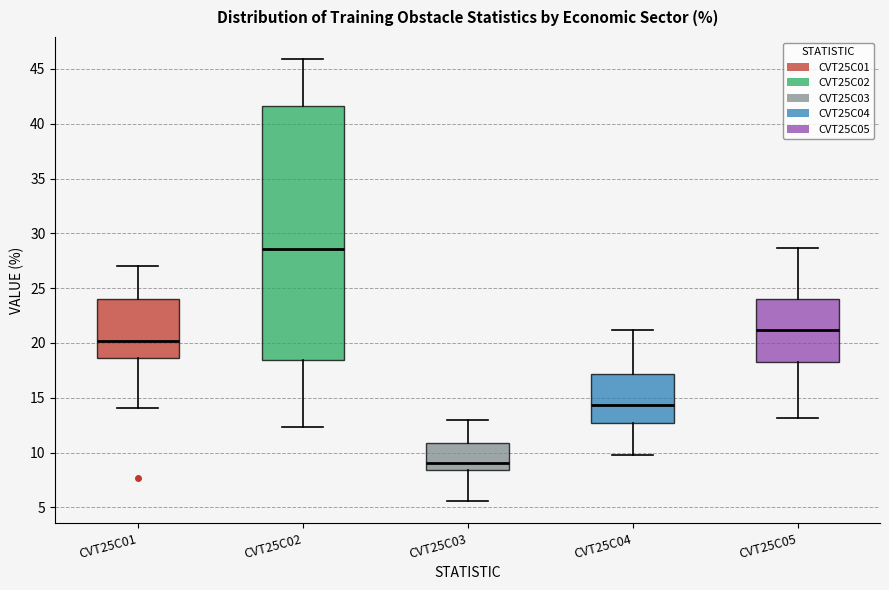

Which box has the lowest median line?

CVT25C03